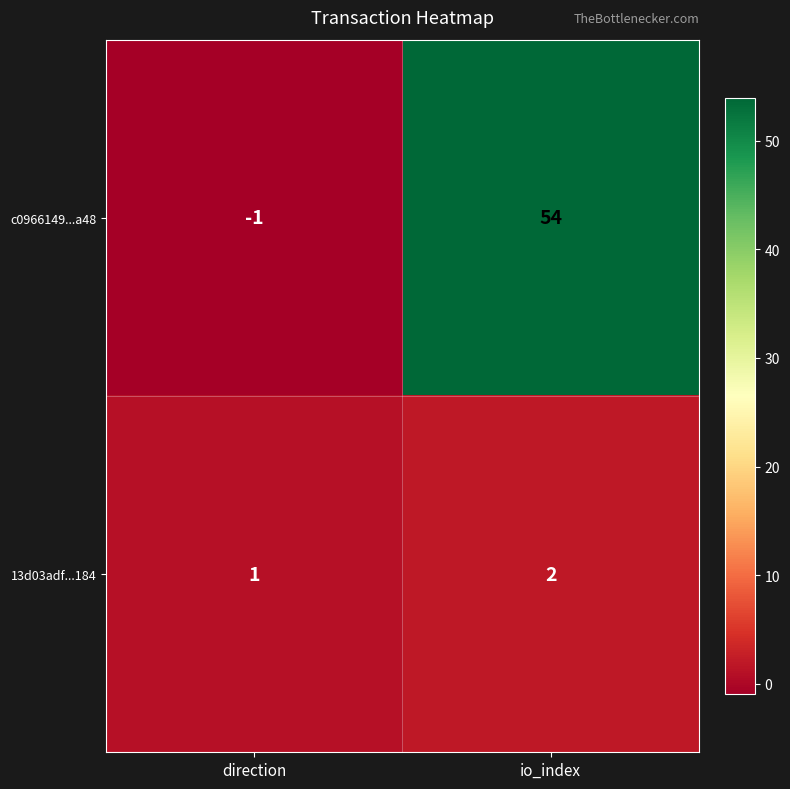

At which category does the chart reach its minimum across all series?

direction